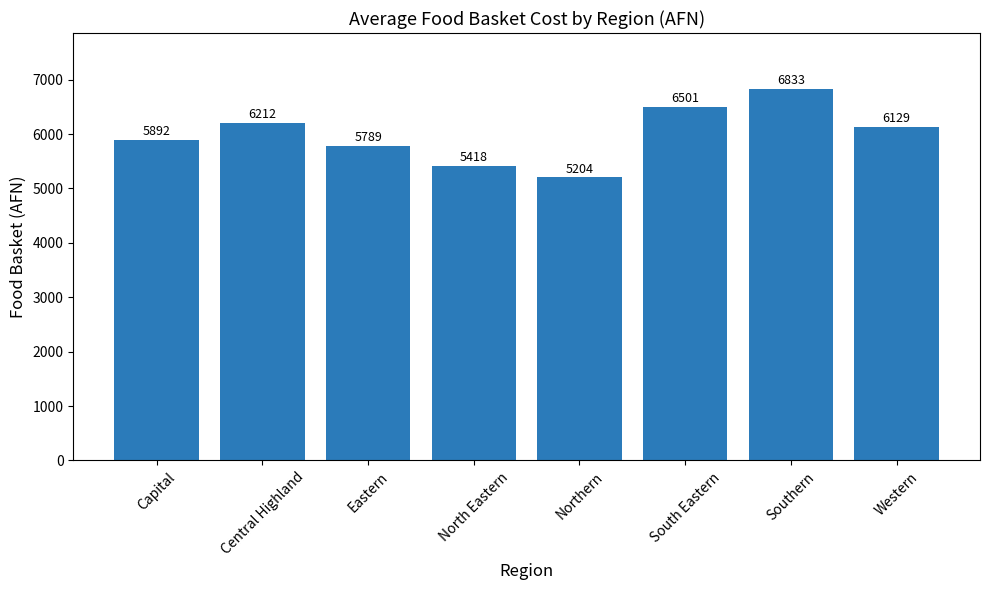

List the labels in order of value, largest first.

Southern, South Eastern, Central Highland, Western, Capital, Eastern, North Eastern, Northern